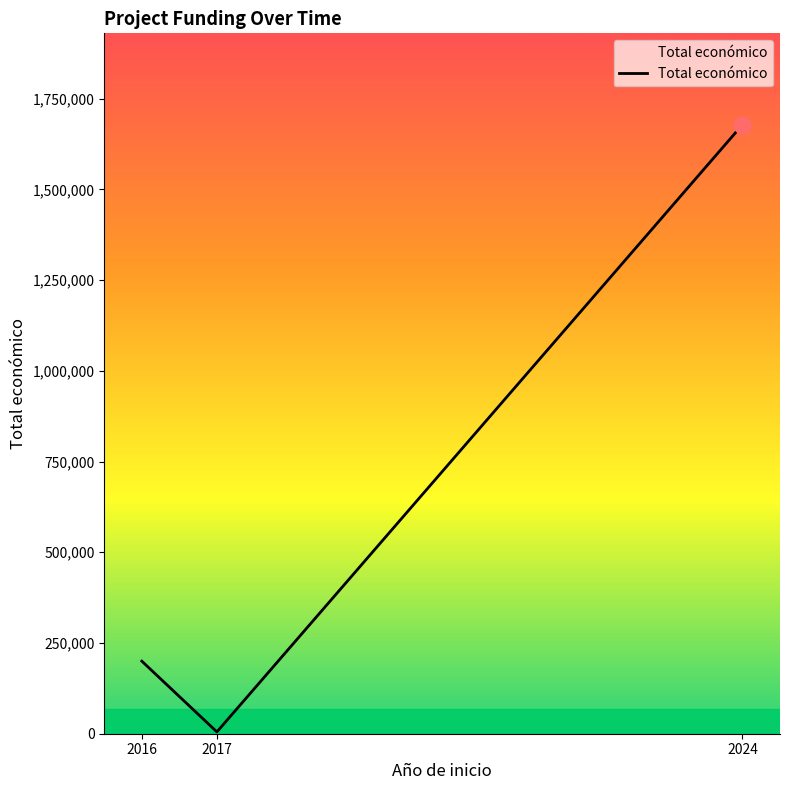

Rank the categories by value from highest to lowest.

2024, 2016, 2017